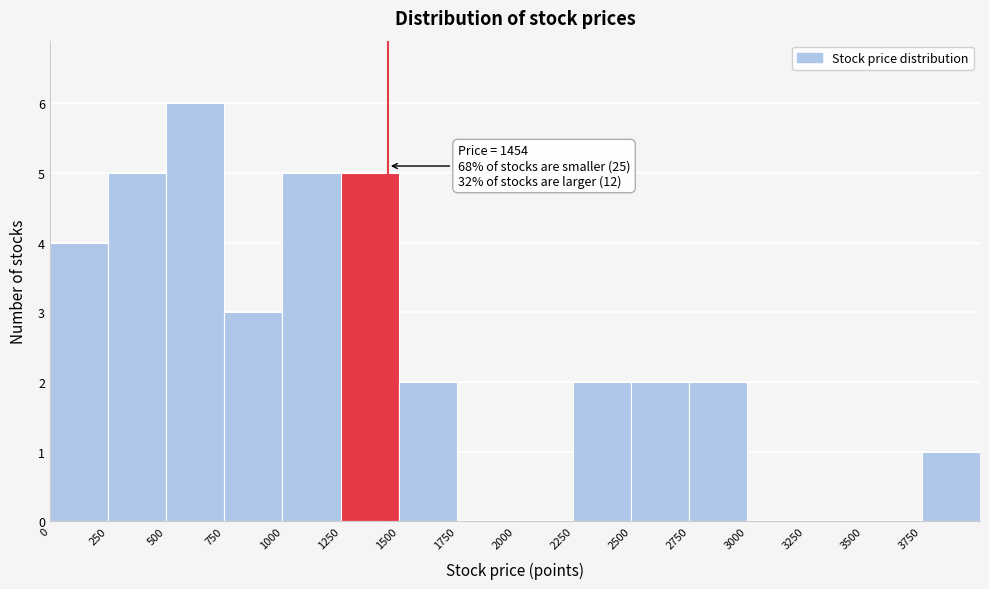

Over which range of the x-axis is the bar tallest?

500 to 750